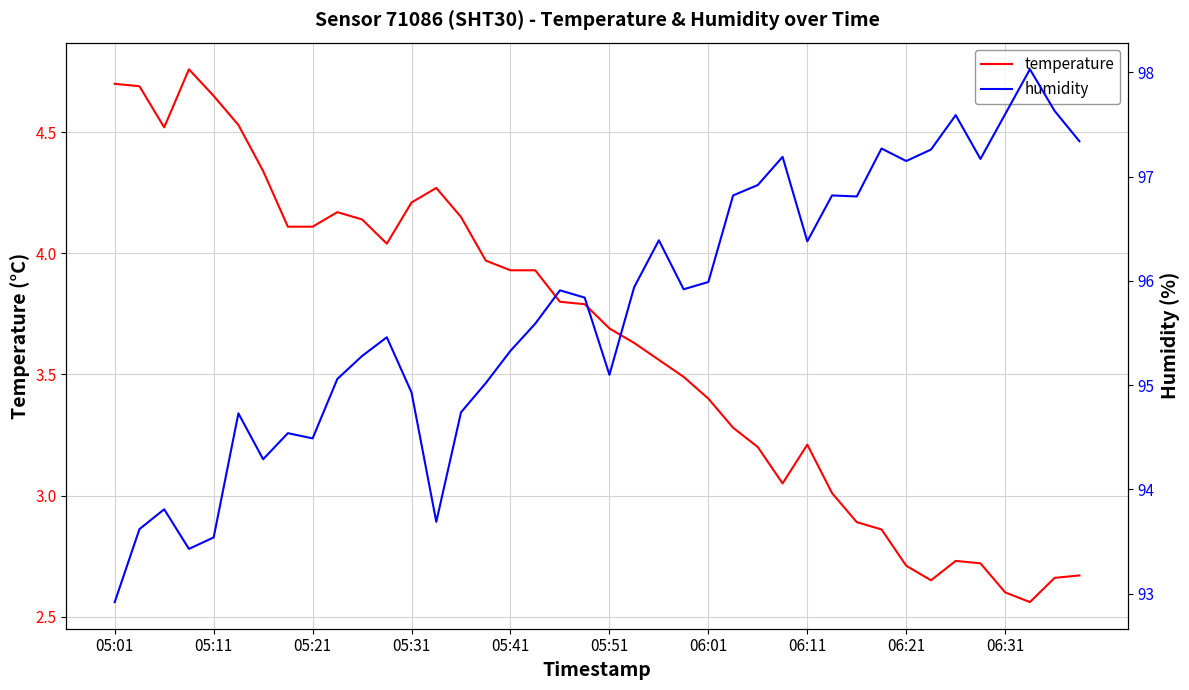

True or false: humidity and temperature intersect in this chart.

False